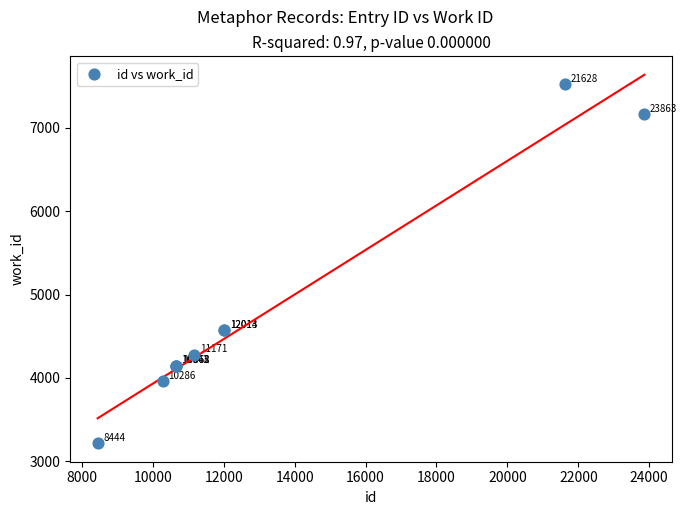

What Y value in the scatter plot is closest to 5369?

4570